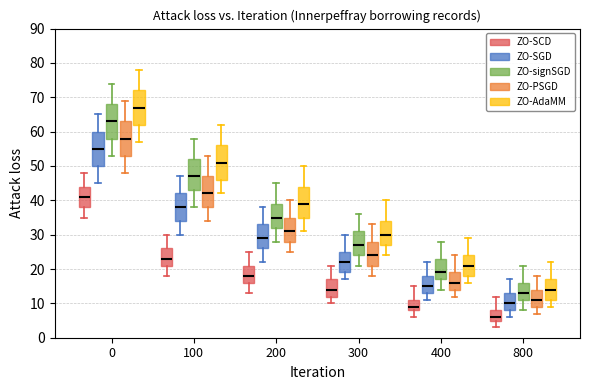

Where does the lower whisker of the box for 100 (ZO-PSGD) end on the y-axis? The values are not printed on the chart, so give them approximately, as read against the axis.

34